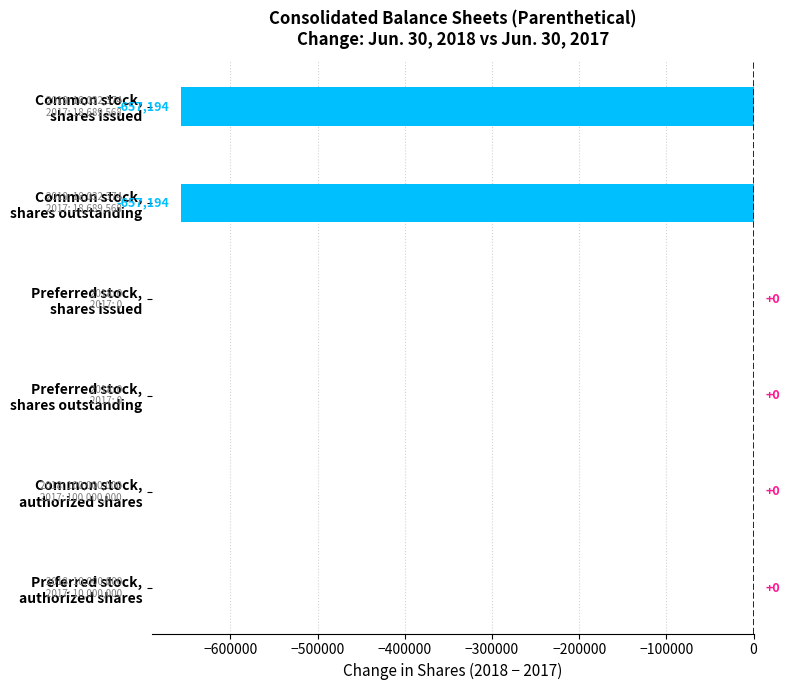

How many data points does each series have?

6